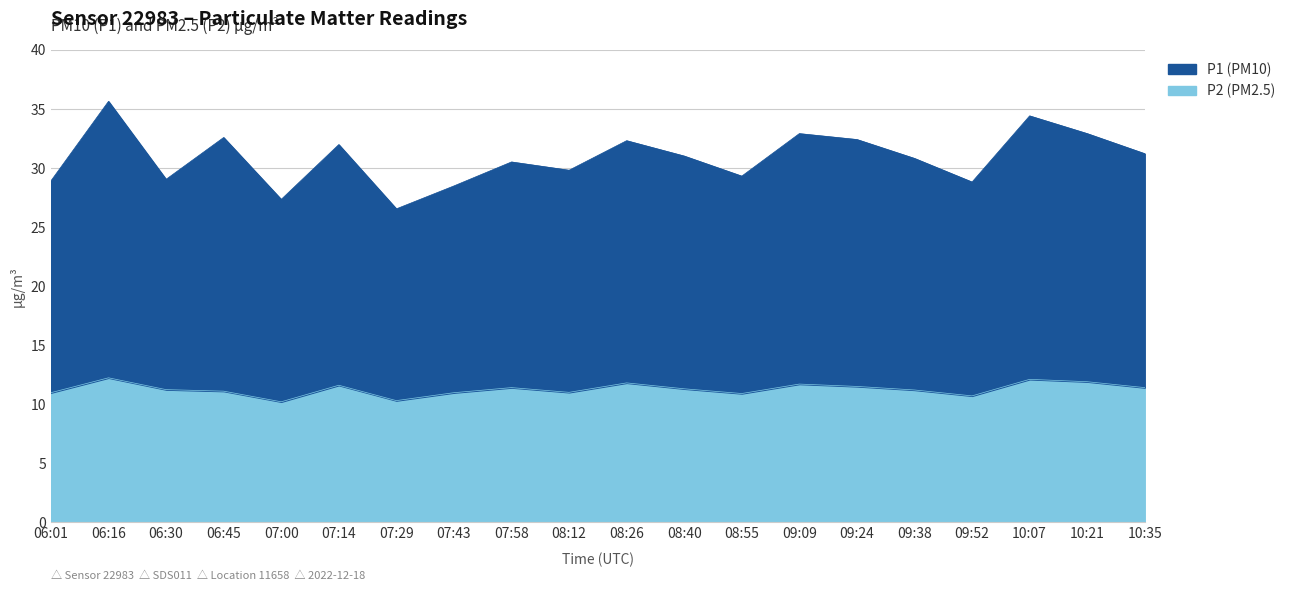

Between 07:29 and 07:58, which series saw the biggest shift?

P1